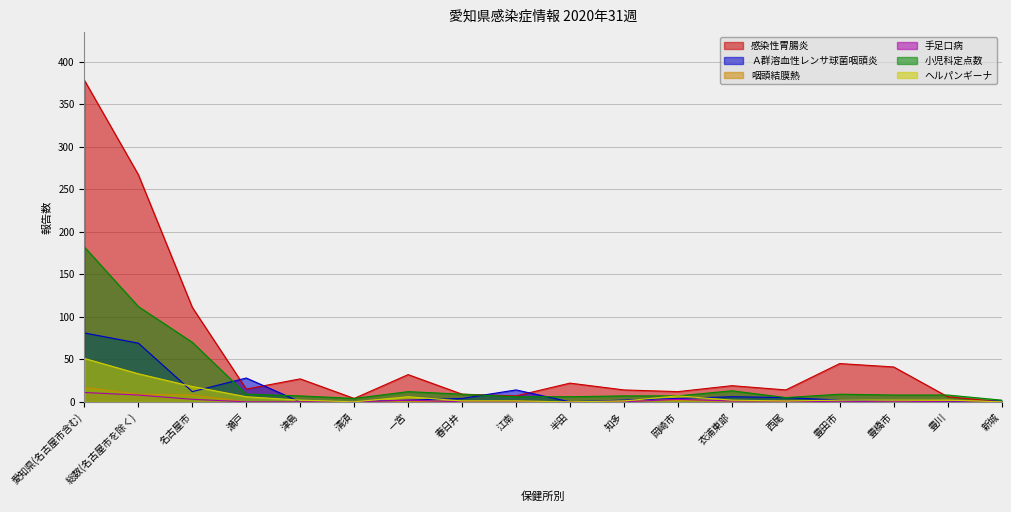

What is the difference between the 咽頭結膜熱 values at 津島 and 西尾?

1